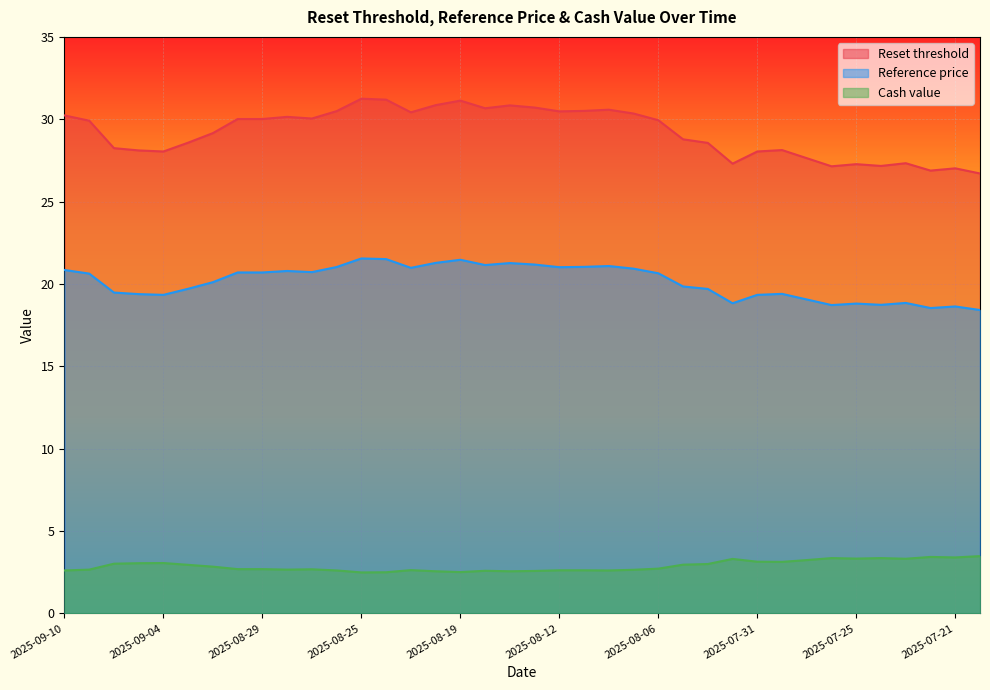

True or false: Cash value and Reset threshold cross at least once.

False